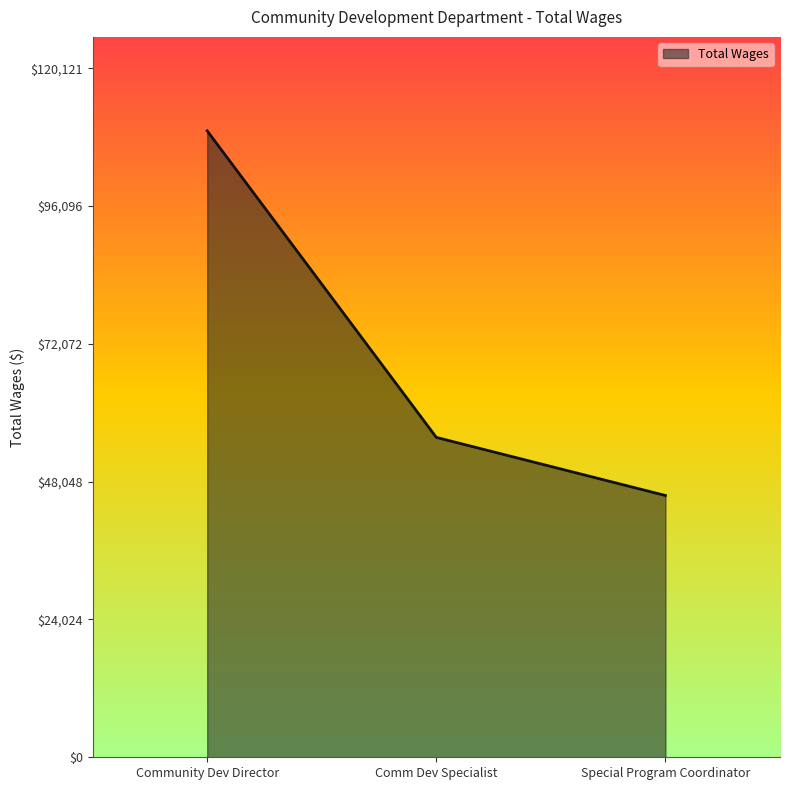

What is the ratio of the value at Community Dev Director to the value at Comm Dev Specialist?

2.0